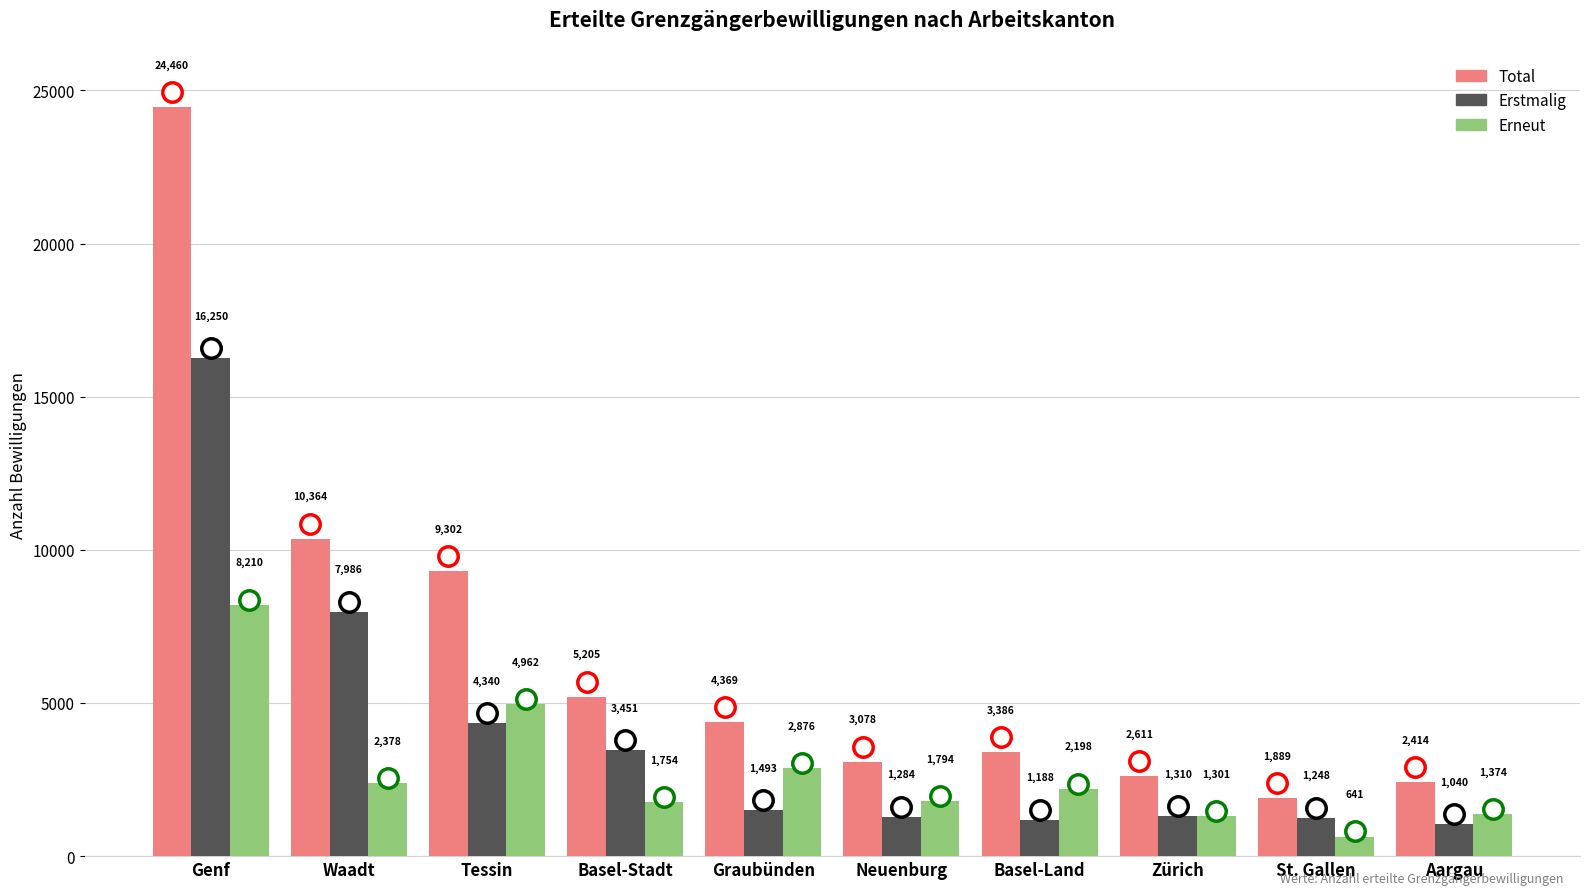

Does the chart contain any negative values?

No